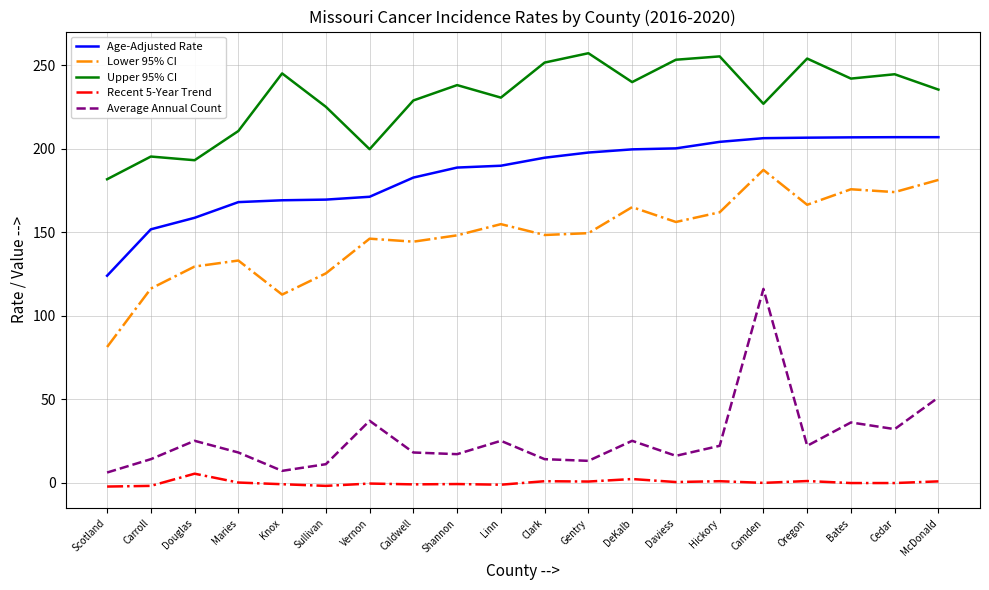

What is the lowest value of the Upper 95% CI series?

181.7